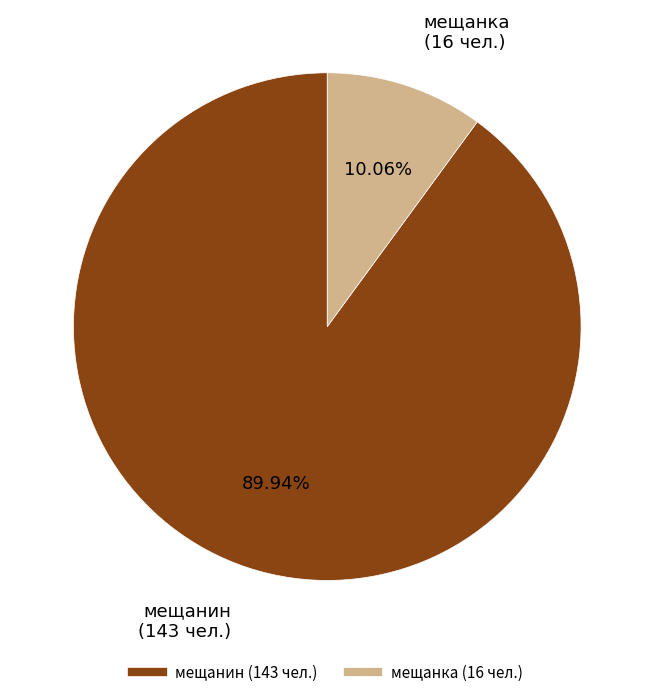

Approximately how many times larger is the value at мещанин compared to мещанка?

8.9